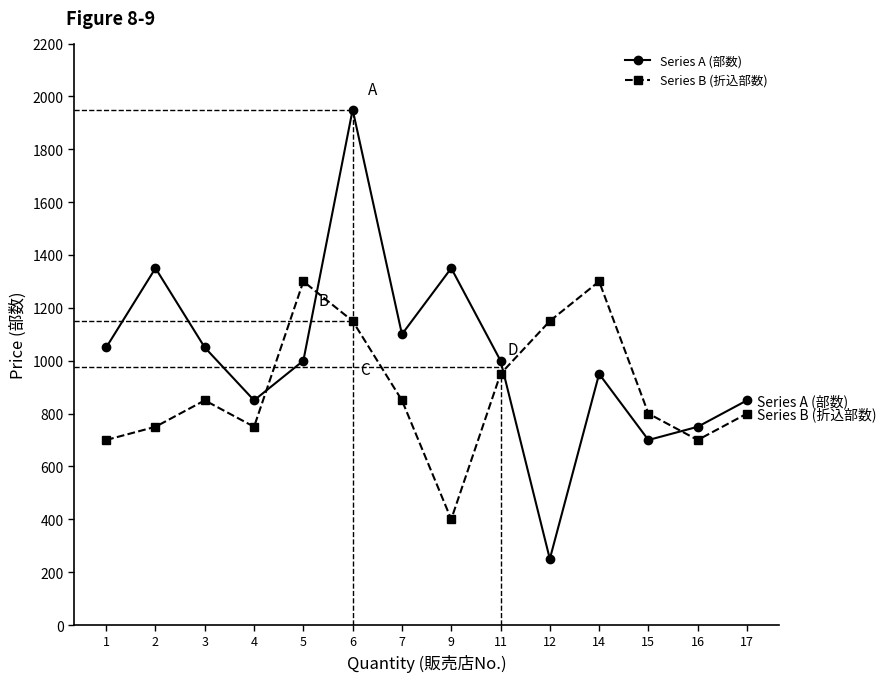

What value does the Series A (部数) series have at 11?

1000